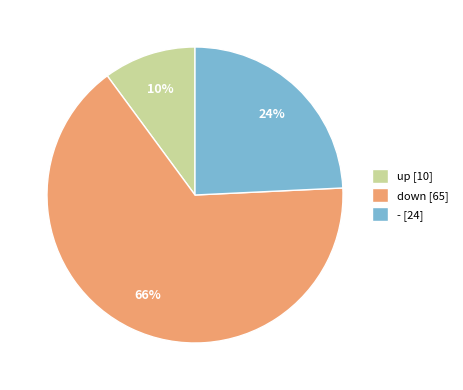

Is it true that up is 32% of the pie?

False